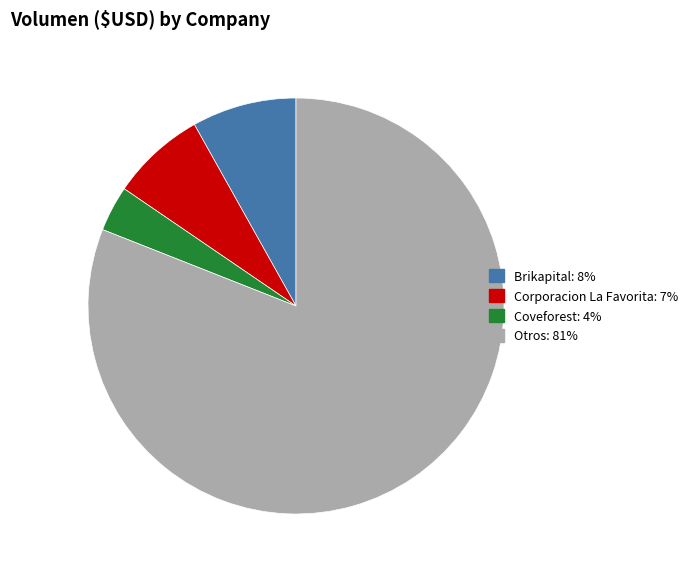

Is it true that Otros is 75% of the pie?

False